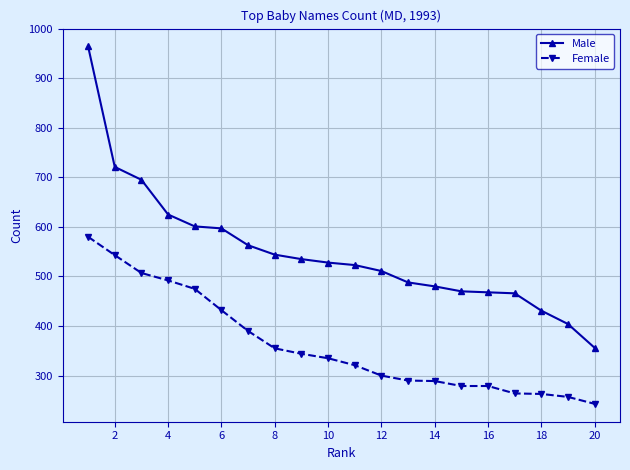

What is the greatest value displayed?

964